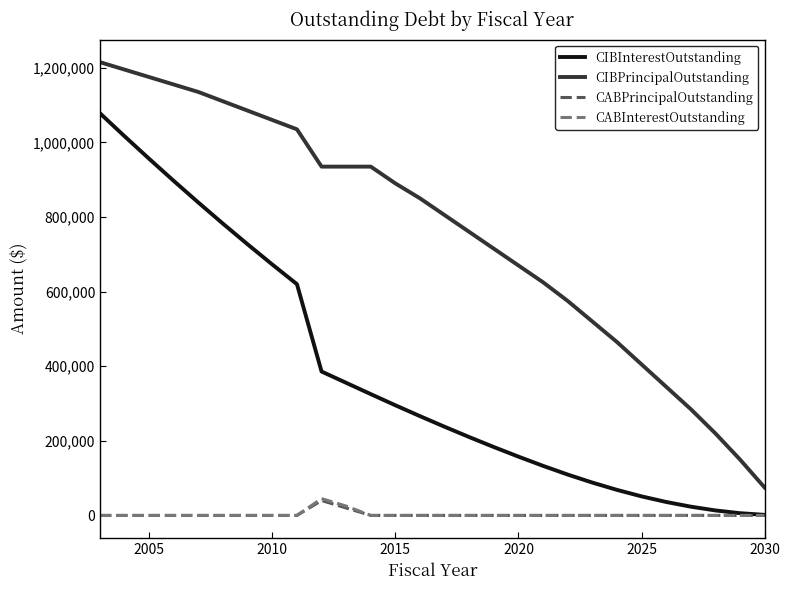

Which series has the widest spread of values?

CIBPrincipalOutstanding